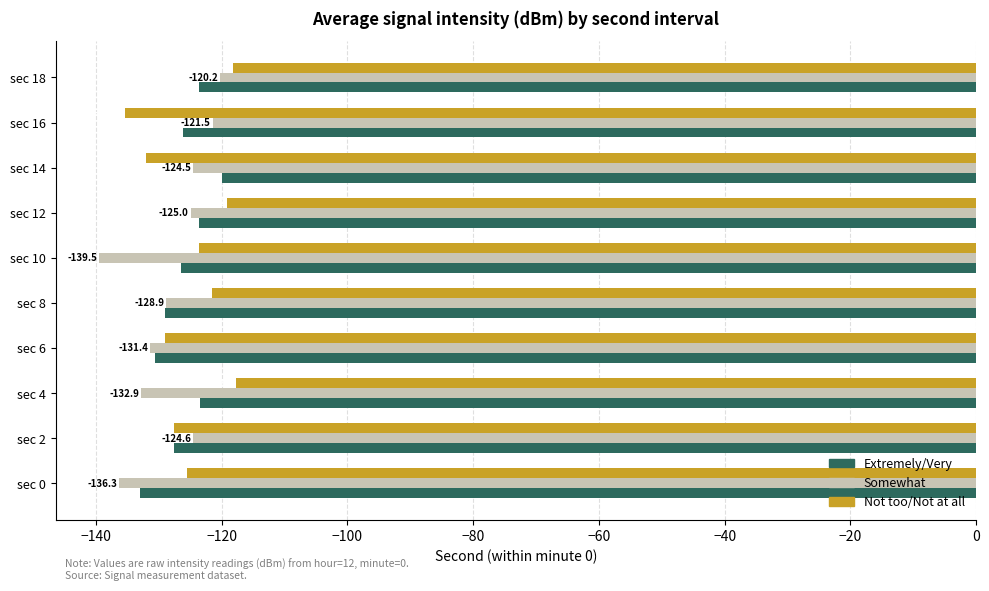

At sec 16, list the series in order from smallest to largest.

Not too/Not at all, Extremely/Very, Somewhat